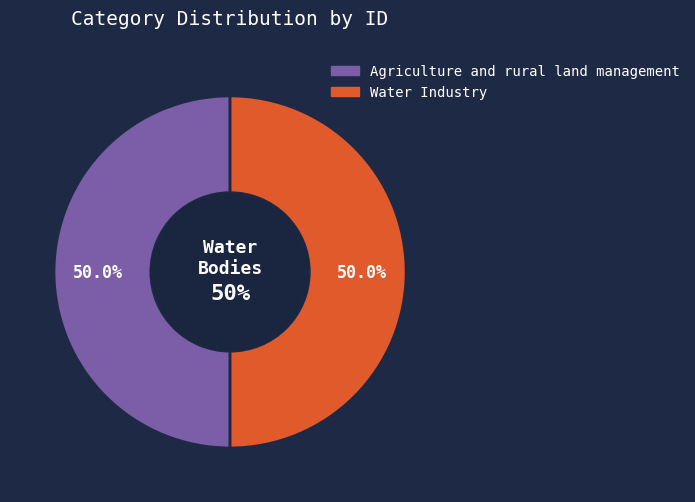

What percentage do Agriculture and rural land management and Water Industry together represent?

100.0%